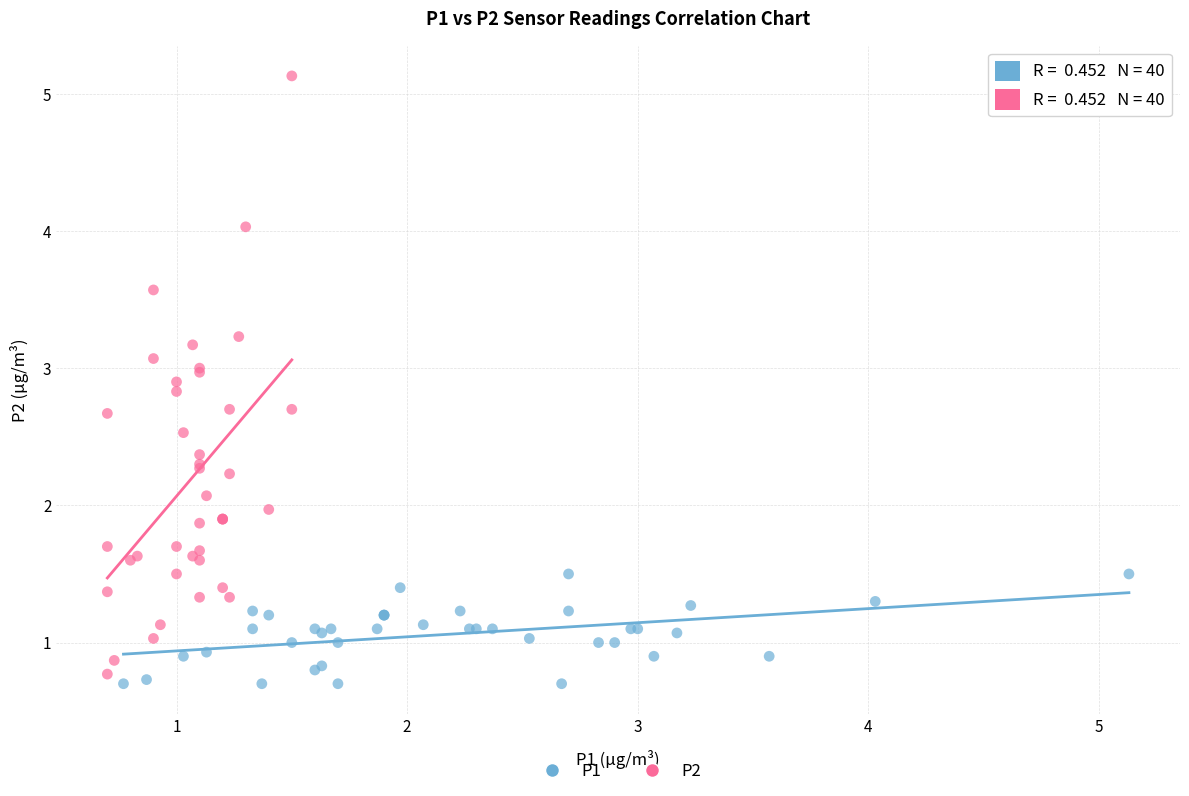

Which series contains the highest Y value?

P2